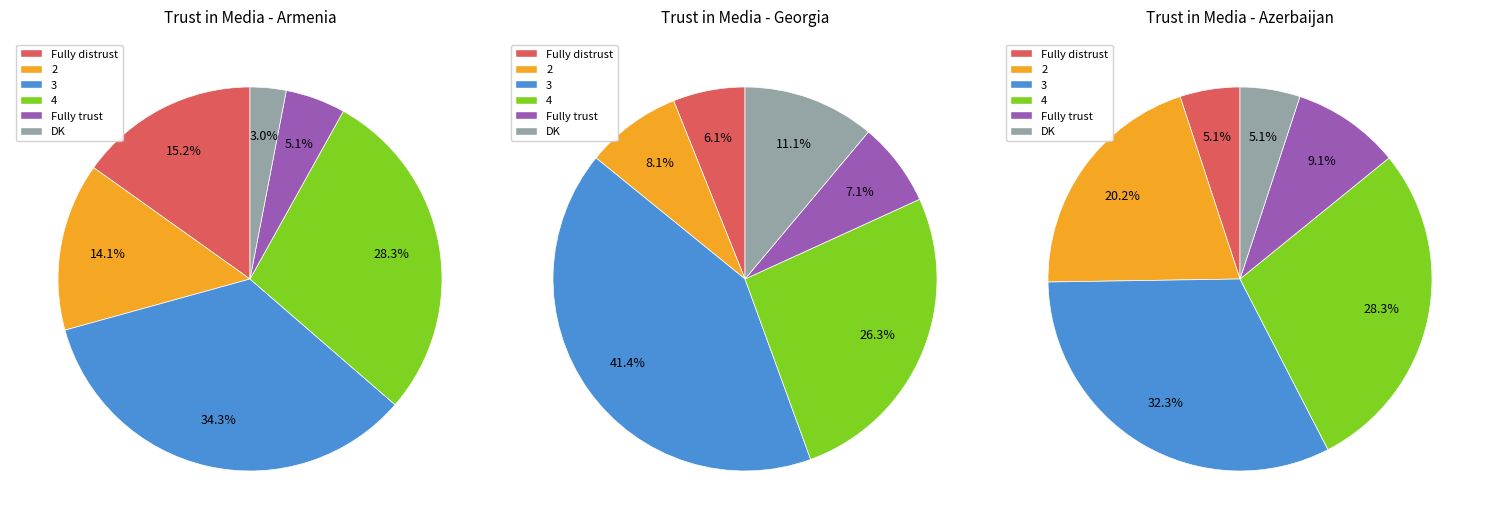

Is there a majority slice in this chart?

No